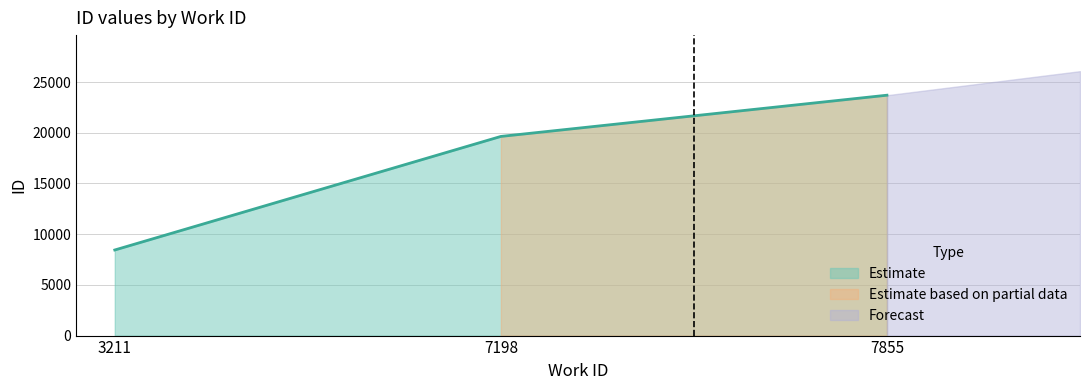

Count the number of values greater than 19638.

1